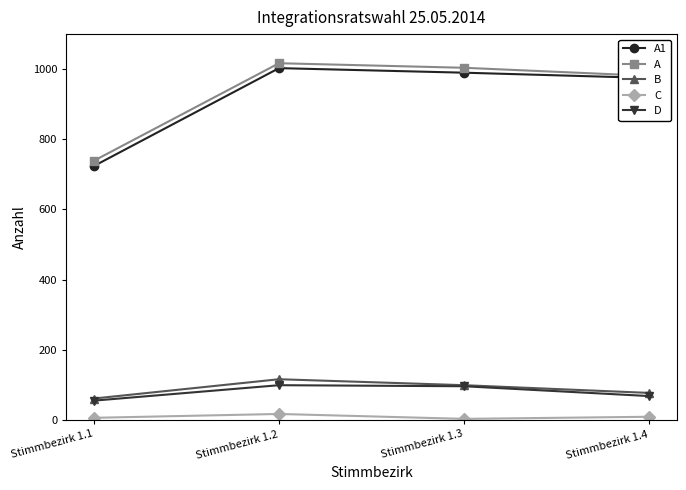

True or false: A and D cross at least once.

False